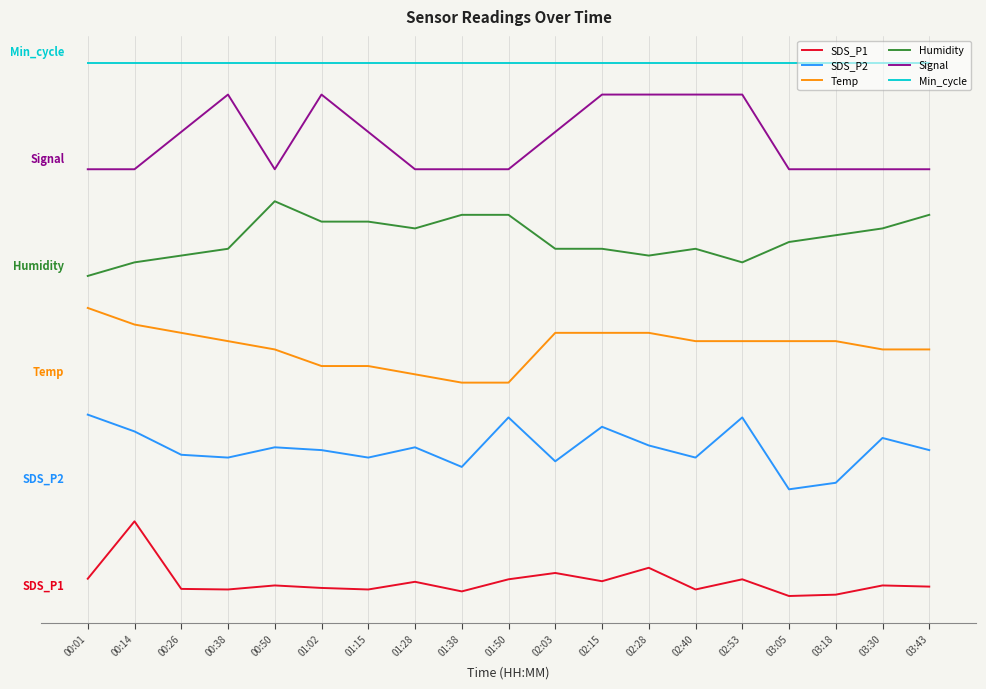

Where does the SDS_P2 series first go above 6?

00:01